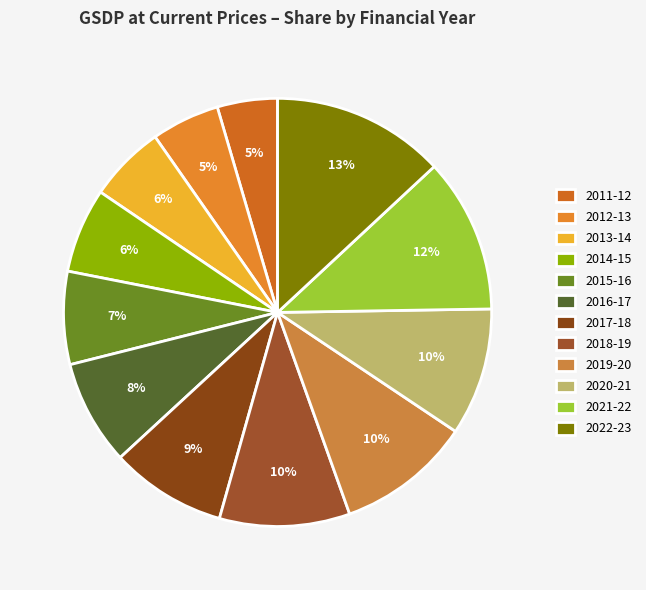

Which slice is the largest?

2022-23